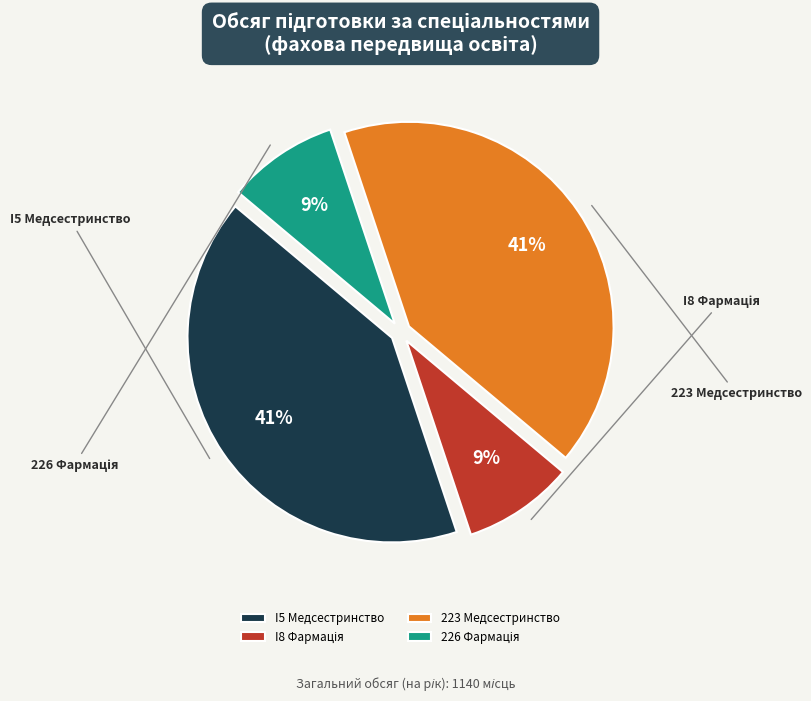

To the nearest percent, what is the difference between the largest and smallest slice percentages?

32%